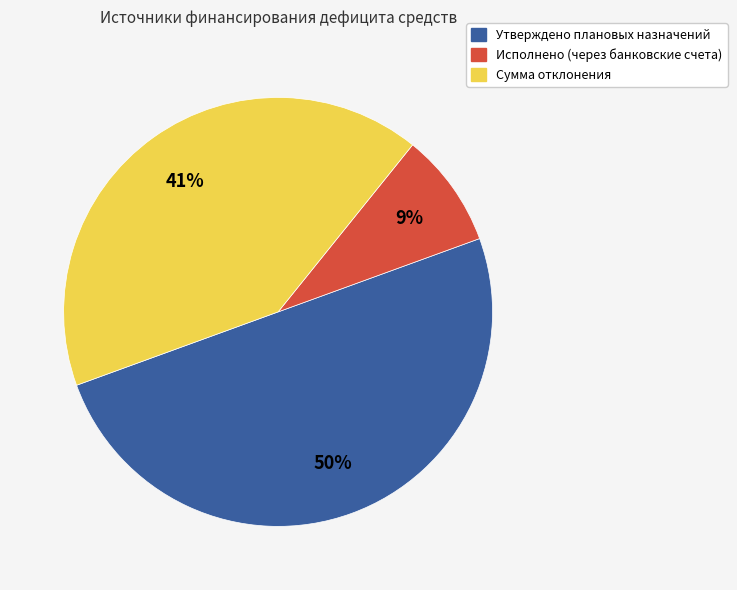

Which has a higher value, Исполнено (через банковские счета) or Сумма отклонения?

Сумма отклонения